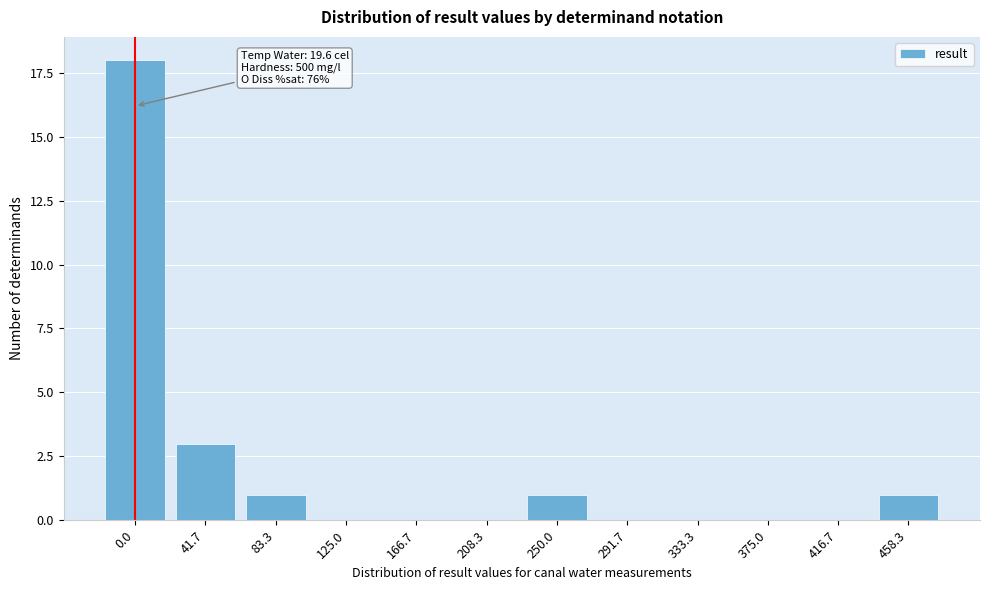

Reading left to right, what are all the values shown in this chart?

0.0=18	41.7=3	83.3=1	125.0=0	166.7=0	208.3=0	250.0=1	291.7=0	333.3=0	375.0=0	416.7=0	458.3=1